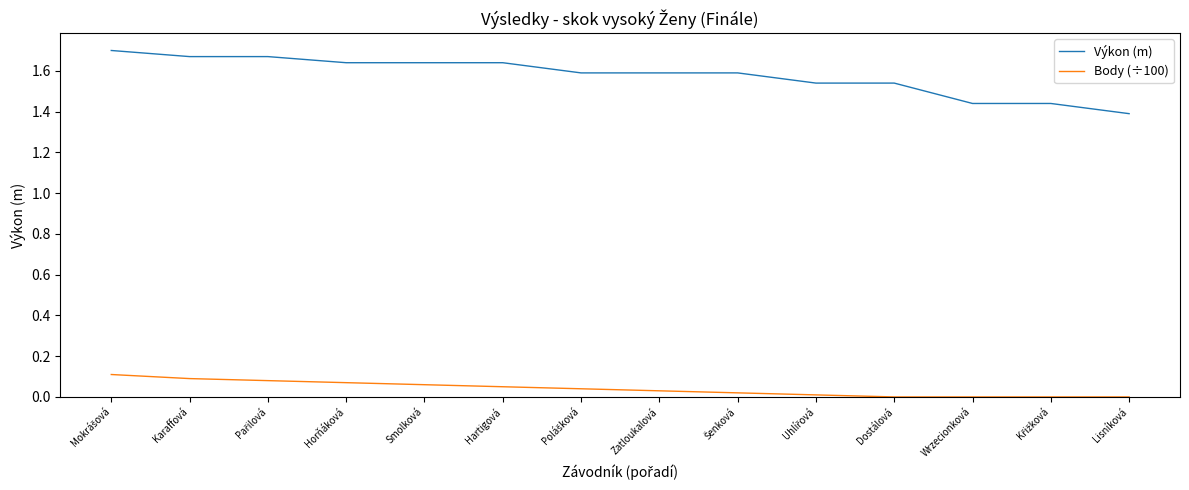

True or false: Body (÷100) and Výkon (m) cross at least once.

False